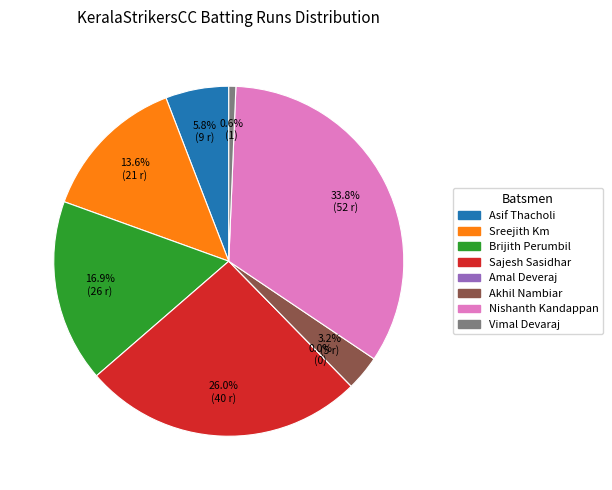

To the nearest percent, what is the average slice percentage?

12%